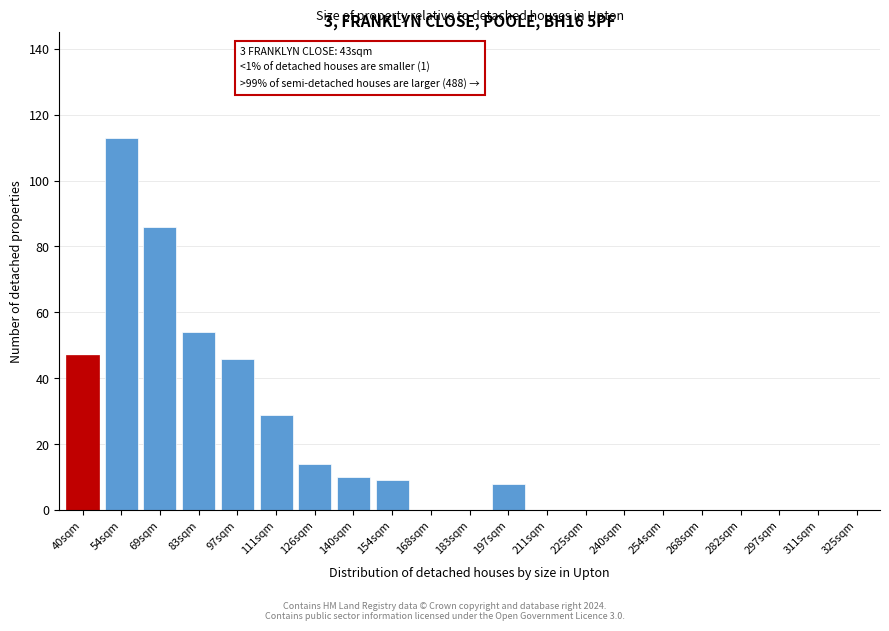

The value at 240sqm is 0. True or false?

True